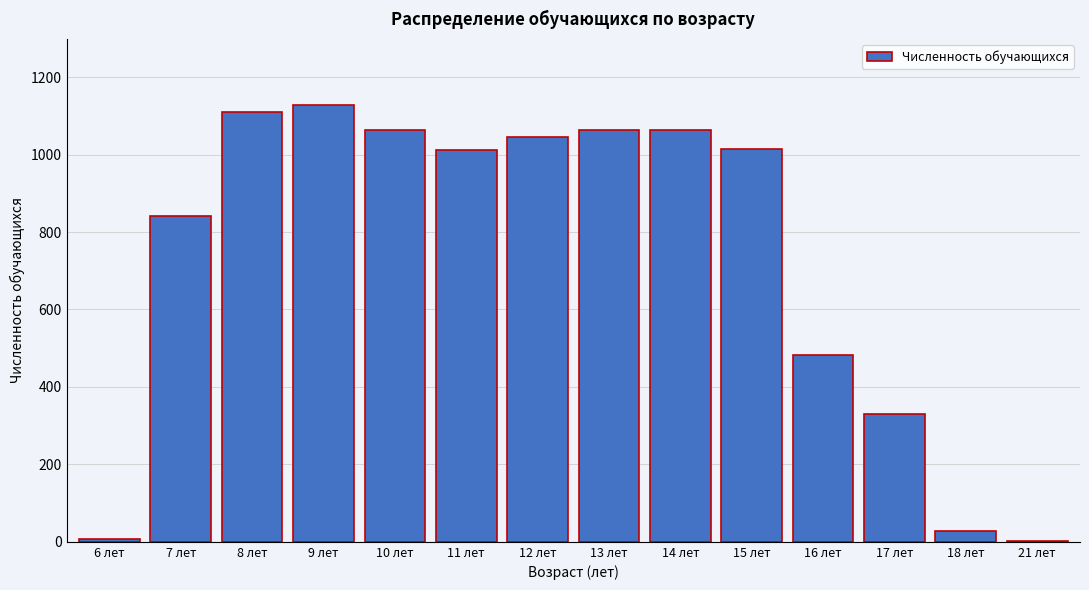

The value at 15 лет is 1014. True or false?

True